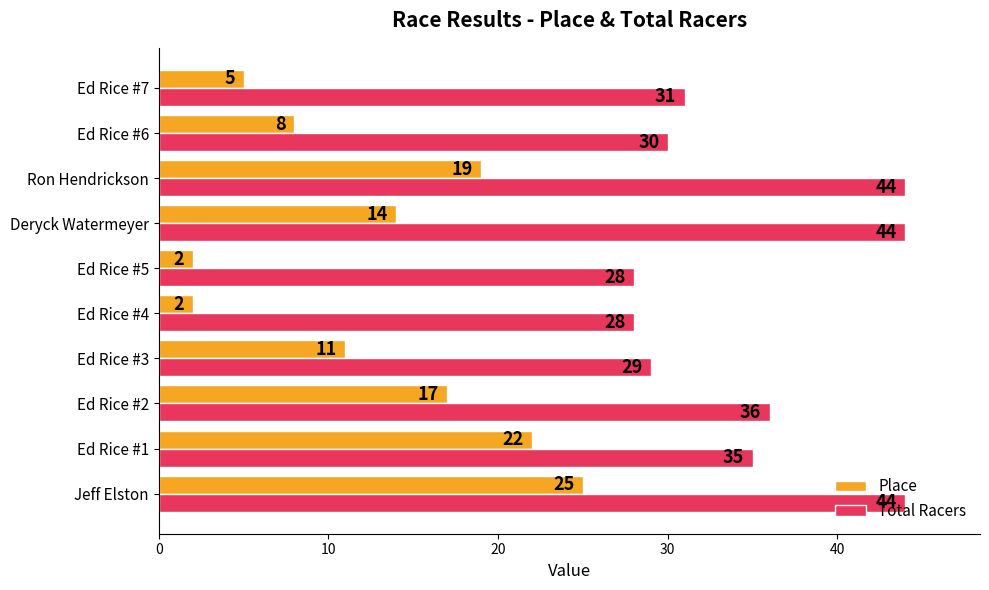

Is it true that Total Racers equals 36 at Ed Rice #2?

True